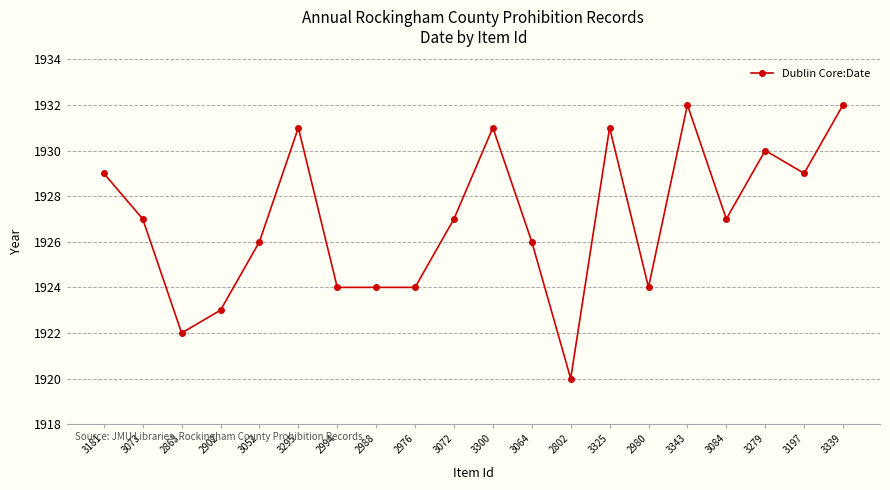

What is the label of the 14th point from the right?

2994